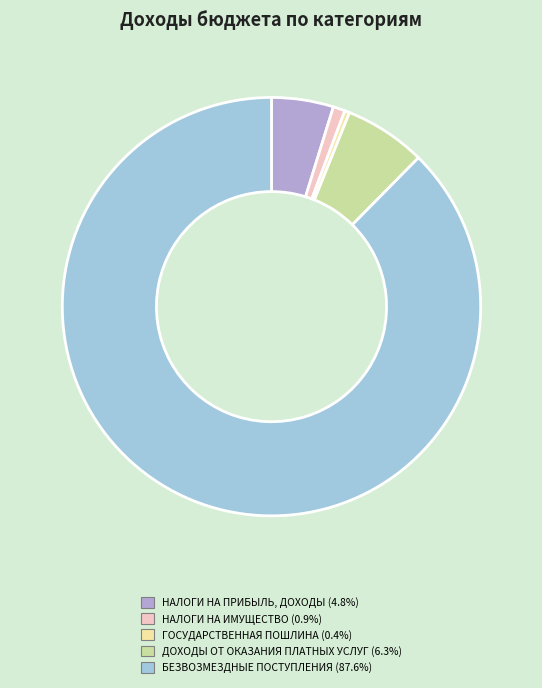

Is the sum of НАЛОГИ НА ИМУЩЕСТВО and БЕЗВОЗМЕЗДНЫЕ ПОСТУПЛЕНИЯ greater than half?

Yes